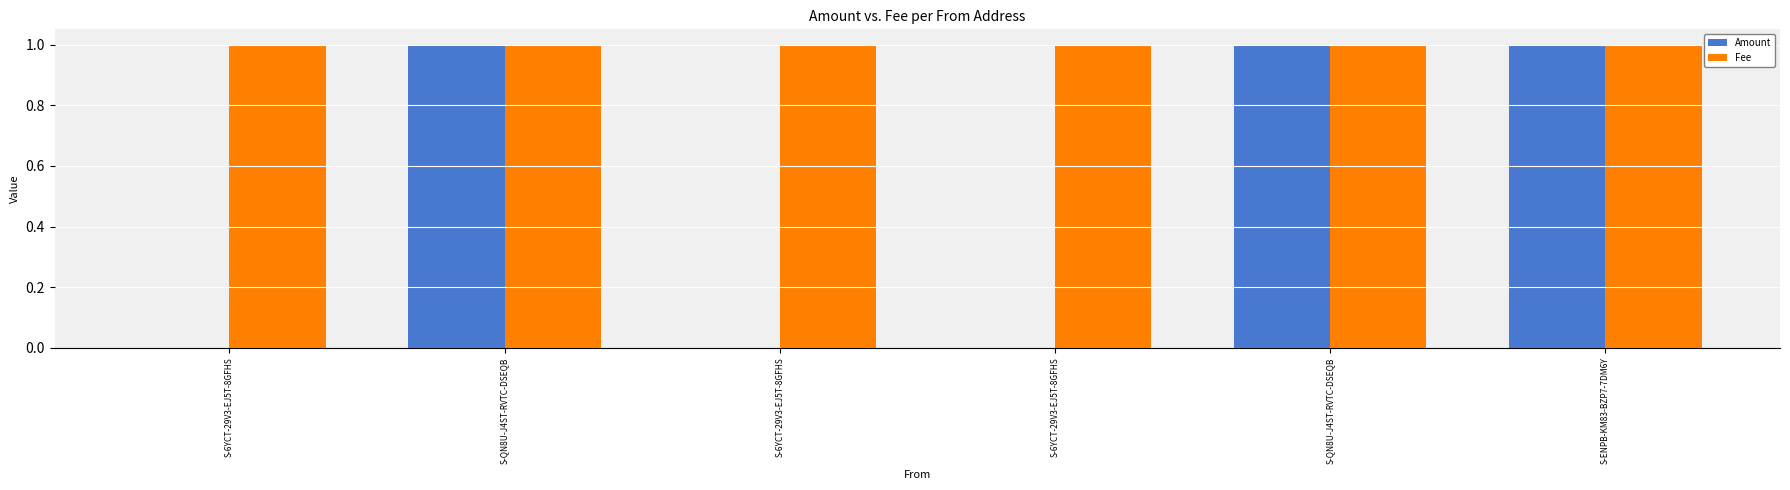

Which series has the largest range (max minus min)?

Amount